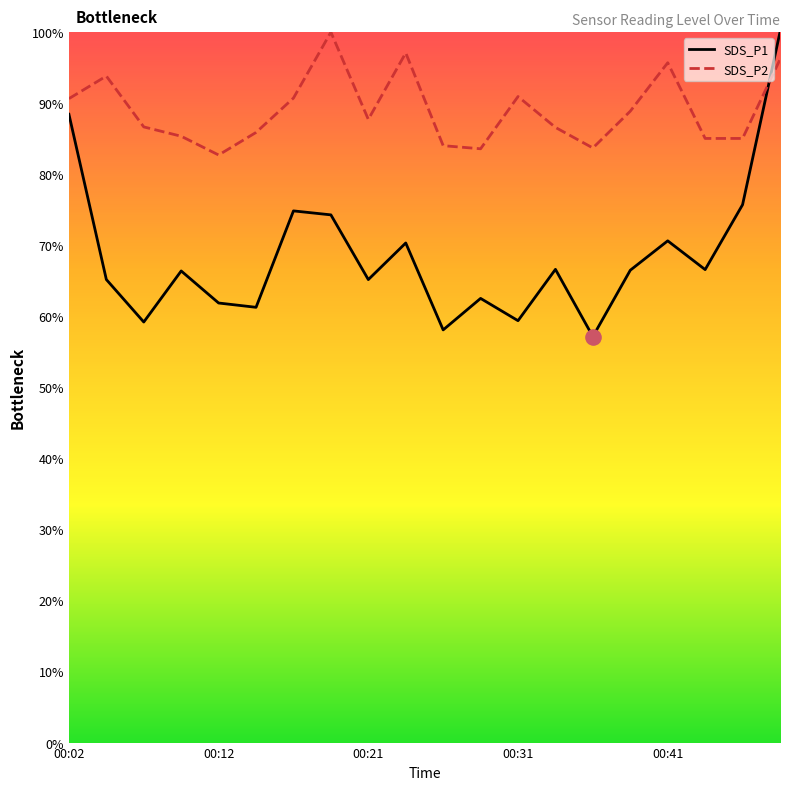

Is the value of SDS_P1 at 18 greater than the value of SDS_P2 at 10?

No